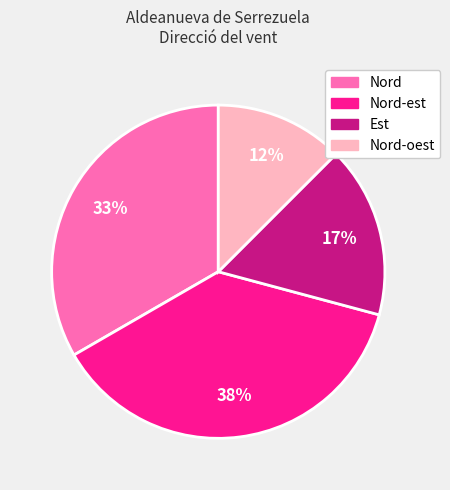

What is the largest slice in the pie chart?

Nord-est